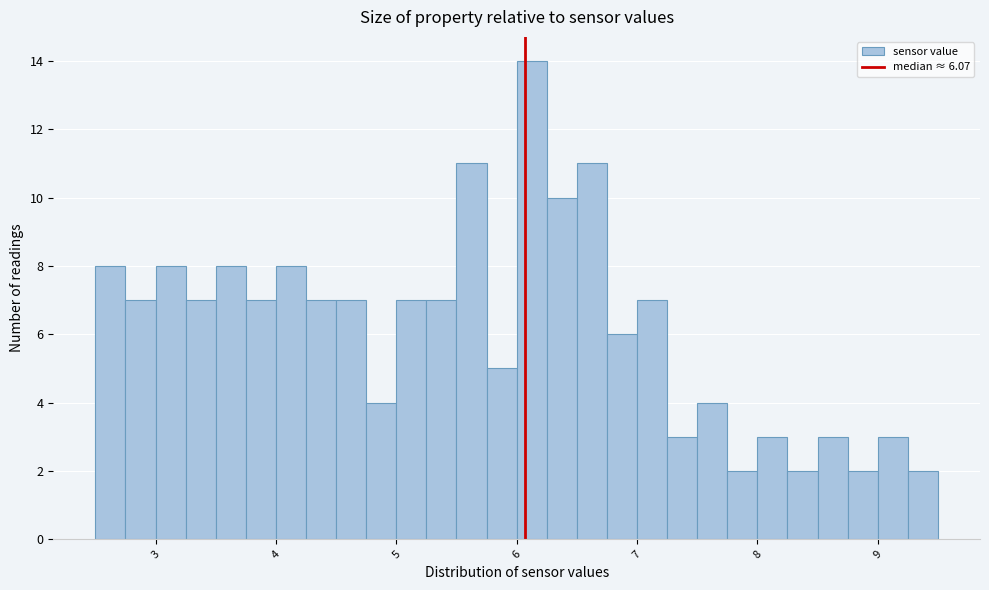

Around what value on the x-axis is the tallest bar? Give the approximate position of its centre, as read against the axis.

6.1